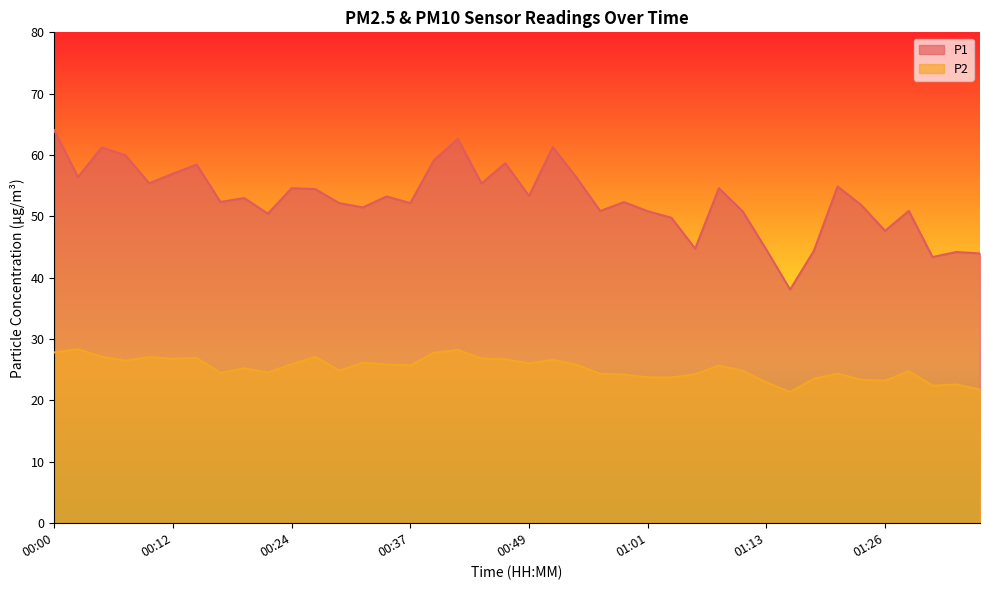

Reading left to right, extract all data points from this chart.

P1: 64.0	56.4	61.2	60.0	55.4	57.0	58.5	52.4	53.0	50.5	54.6	54.5	52.2	51.5	53.2	52.2	59.2	62.6	55.4	58.7	53.4	61.3	56.4	50.9	52.3	50.9	49.8	44.8	54.6	50.8	44.6	38.1	44.4	54.9	51.9	47.6	50.9	43.4	44.2	44.0
P2: 27.8	28.4	27.1	26.5	27.1	26.8	26.9	24.5	25.2	24.6	25.9	27.1	24.9	26.1	25.9	25.7	27.8	28.2	26.9	26.7	26.1	26.6	25.8	24.4	24.2	23.8	23.8	24.3	25.7	24.9	22.9	21.4	23.6	24.4	23.4	23.2	24.8	22.4	22.6	21.8